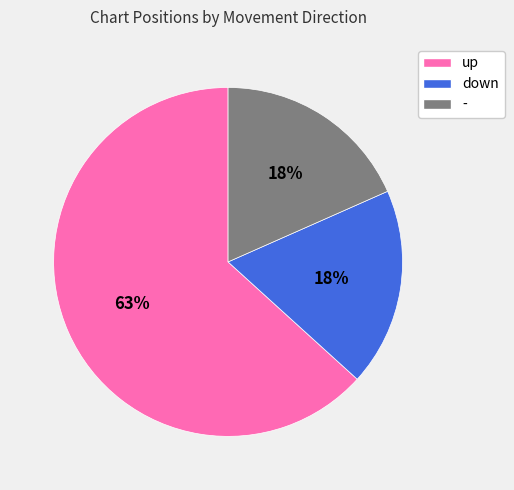

Is the sum of down and up greater than half?

Yes